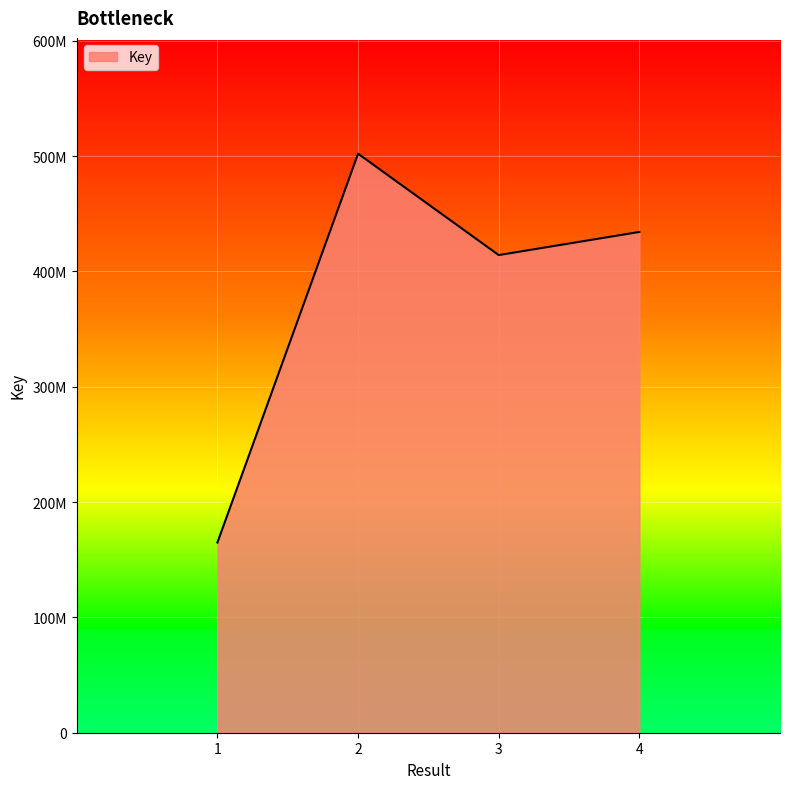

Is this an area chart (filled region under the line)?

Yes